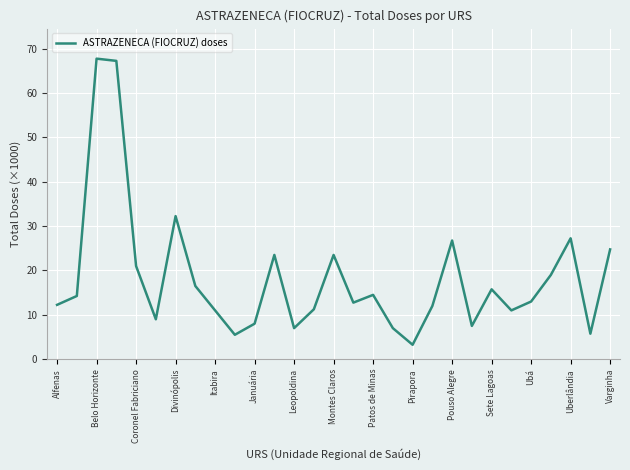

What is the greatest value displayed?

67.8